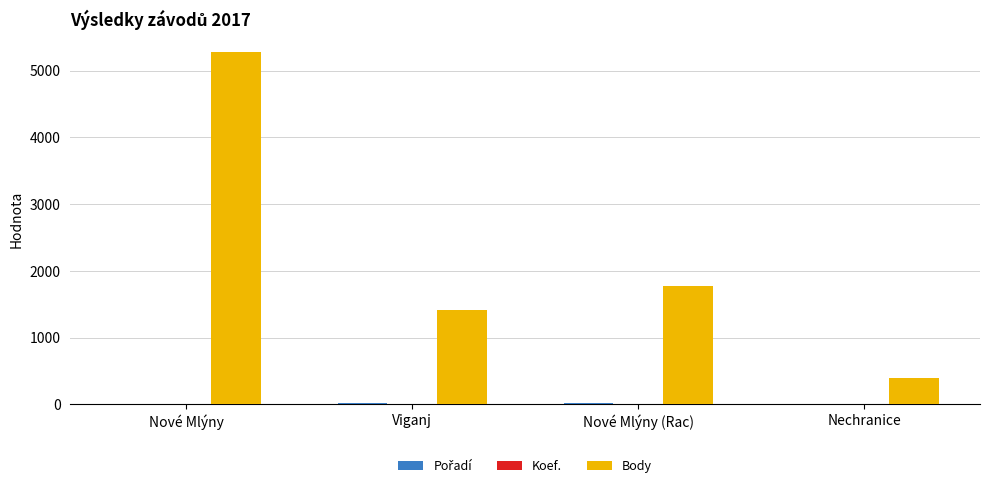

Which series has the widest spread of values?

Body